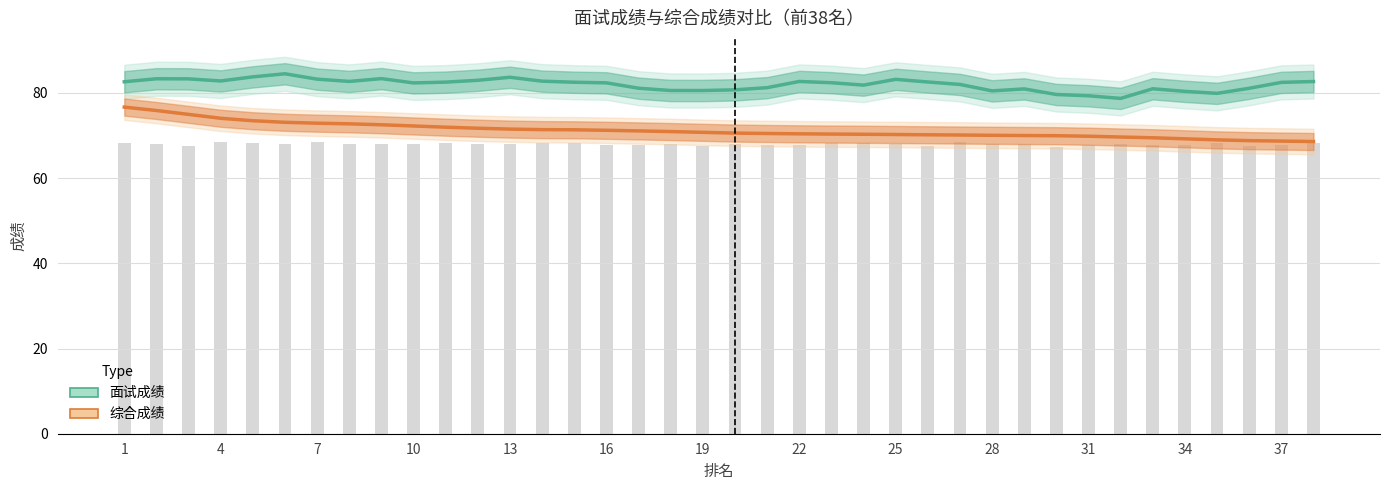

True or false: 综合成绩 has a value of 19.8 at 37.

False